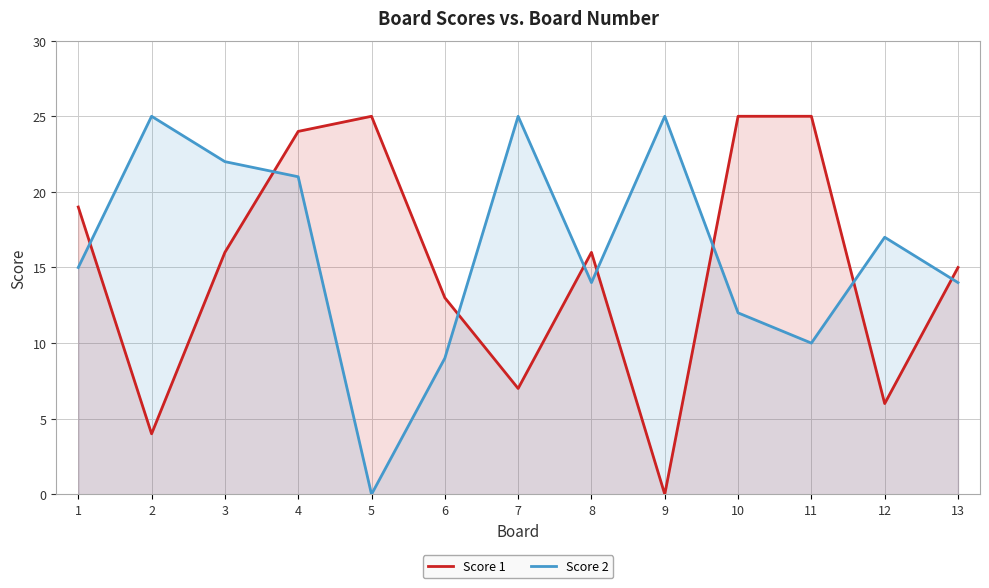

True or false: Score 2 has a value of 14 at 13.

True